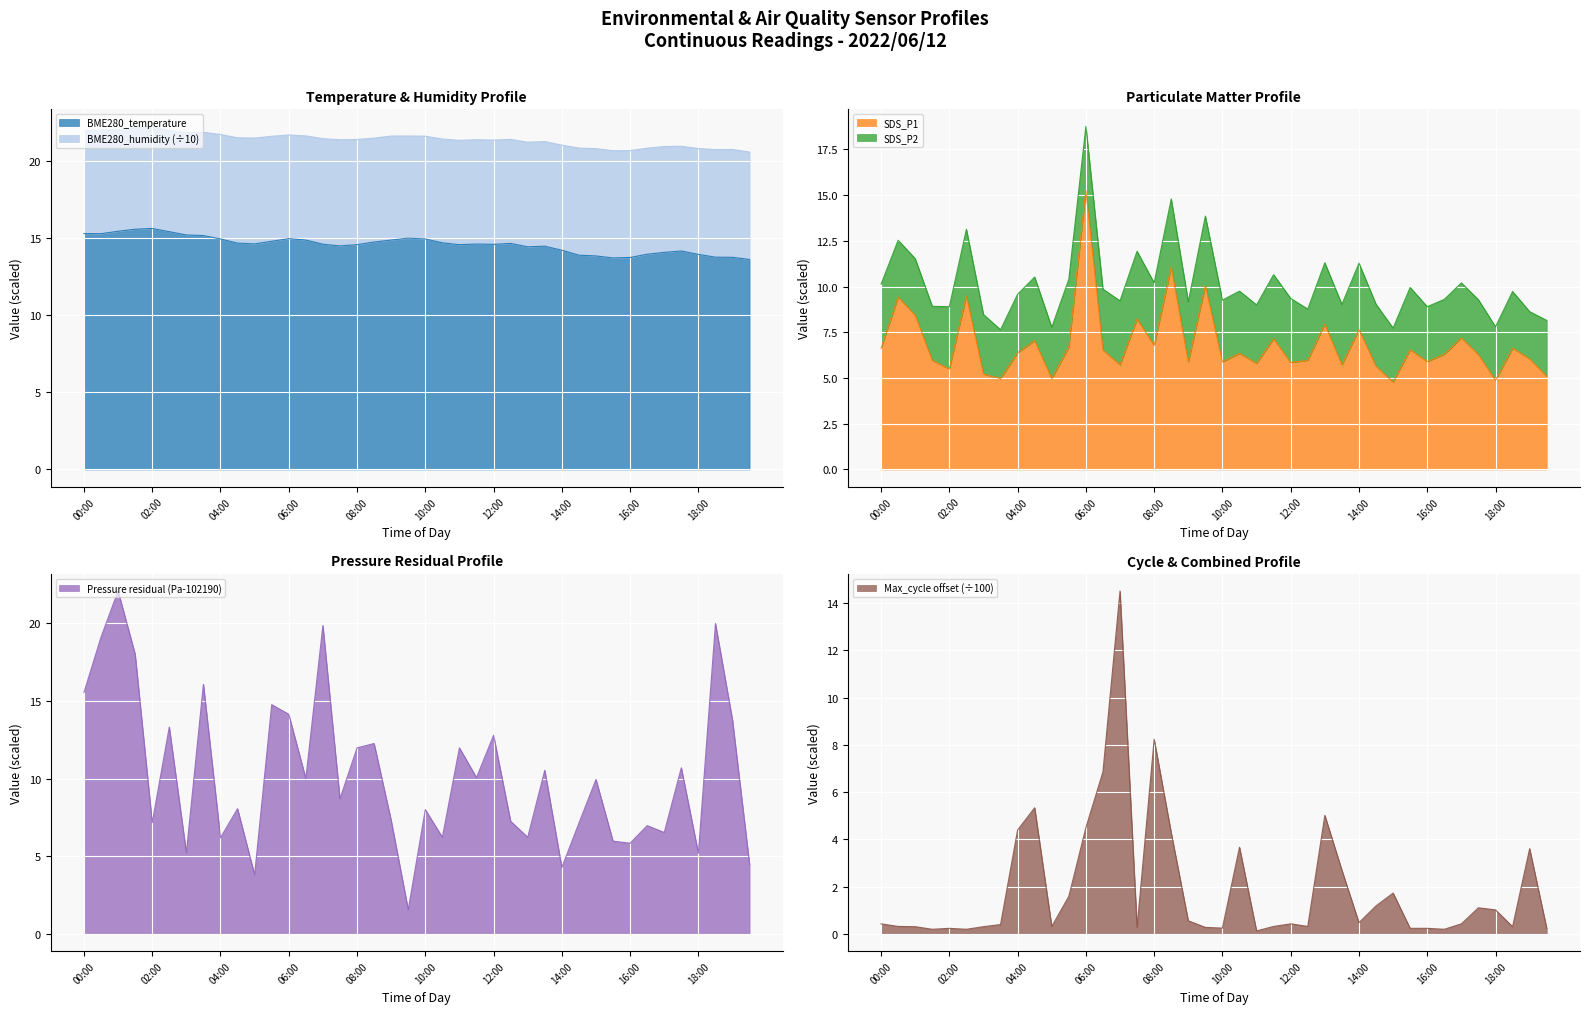

What is the lowest value of the BME280_temperature series?

13.6